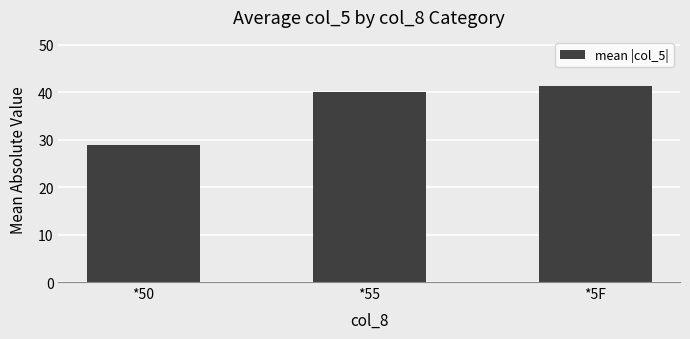

Which category has the highest value across all series?

*5F